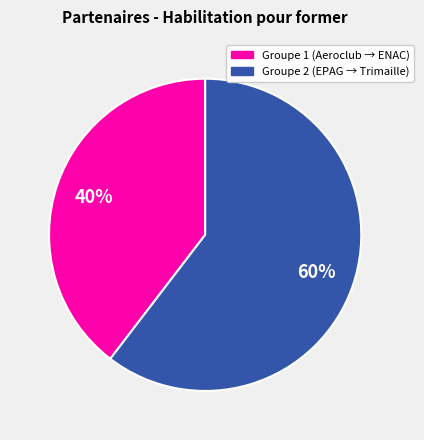

To the nearest percent, what is the average slice percentage?

50%